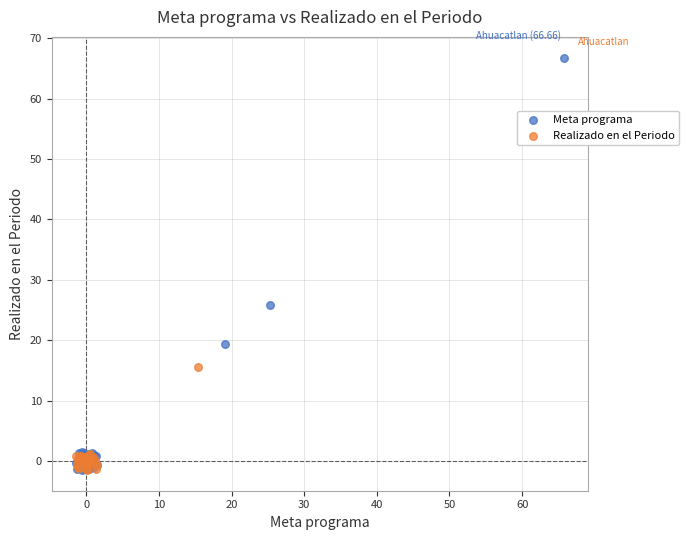

Which series contains the highest Y value?

Meta programa